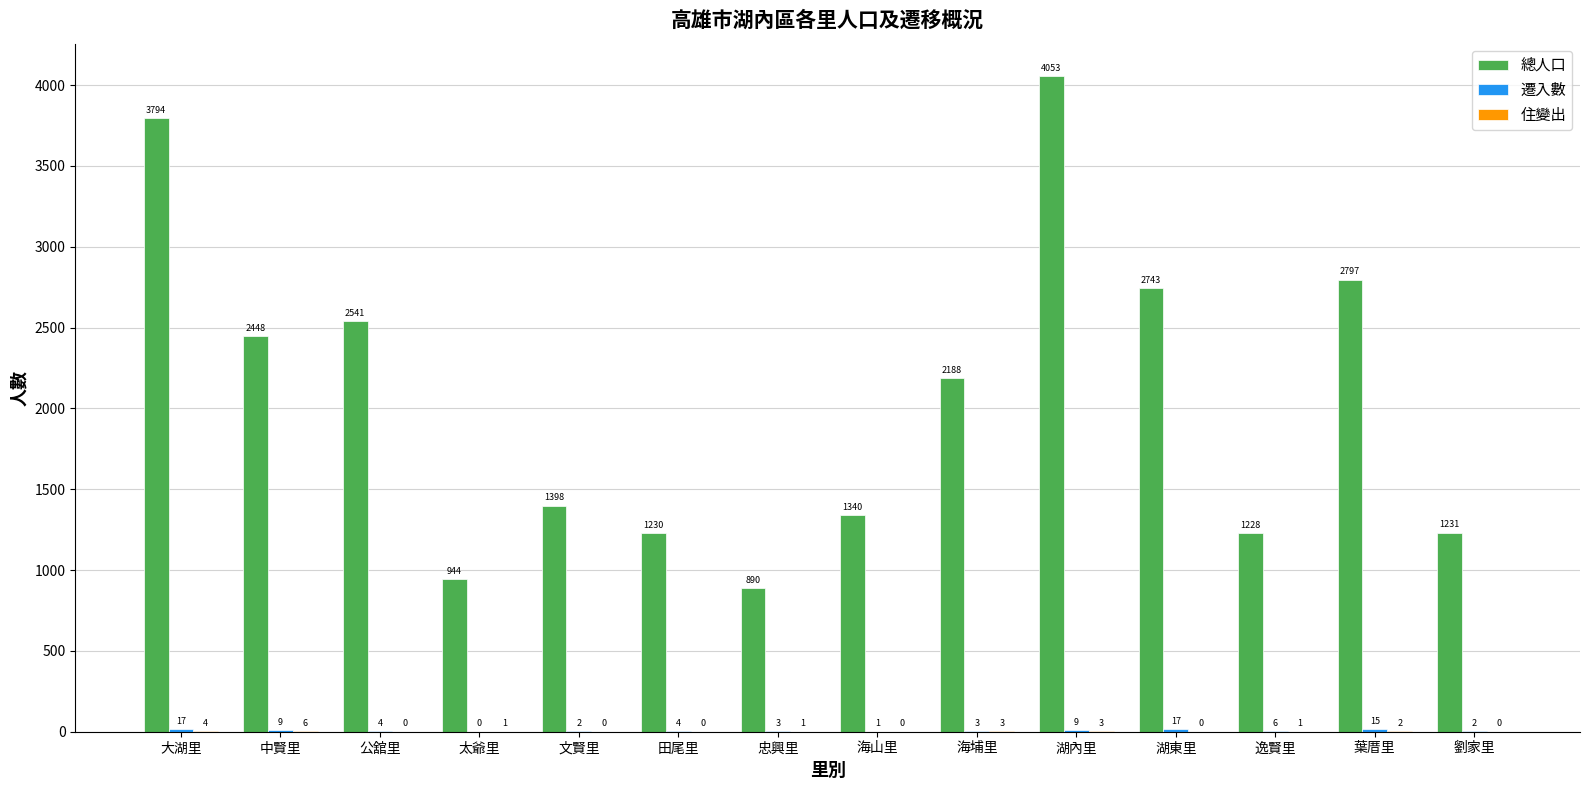

At which category does the chart reach its peak across all series?

湖內里